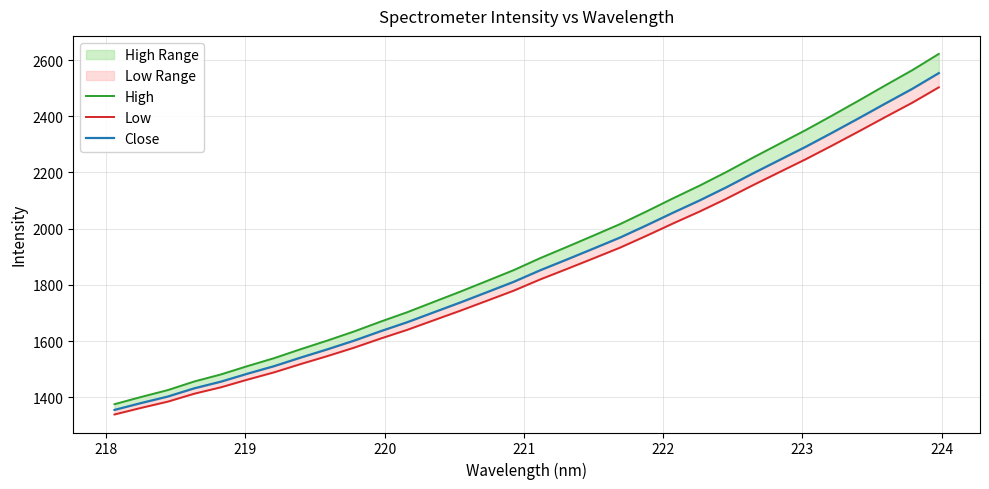

What is the value of the High point at the 20th from the left?

2016.1